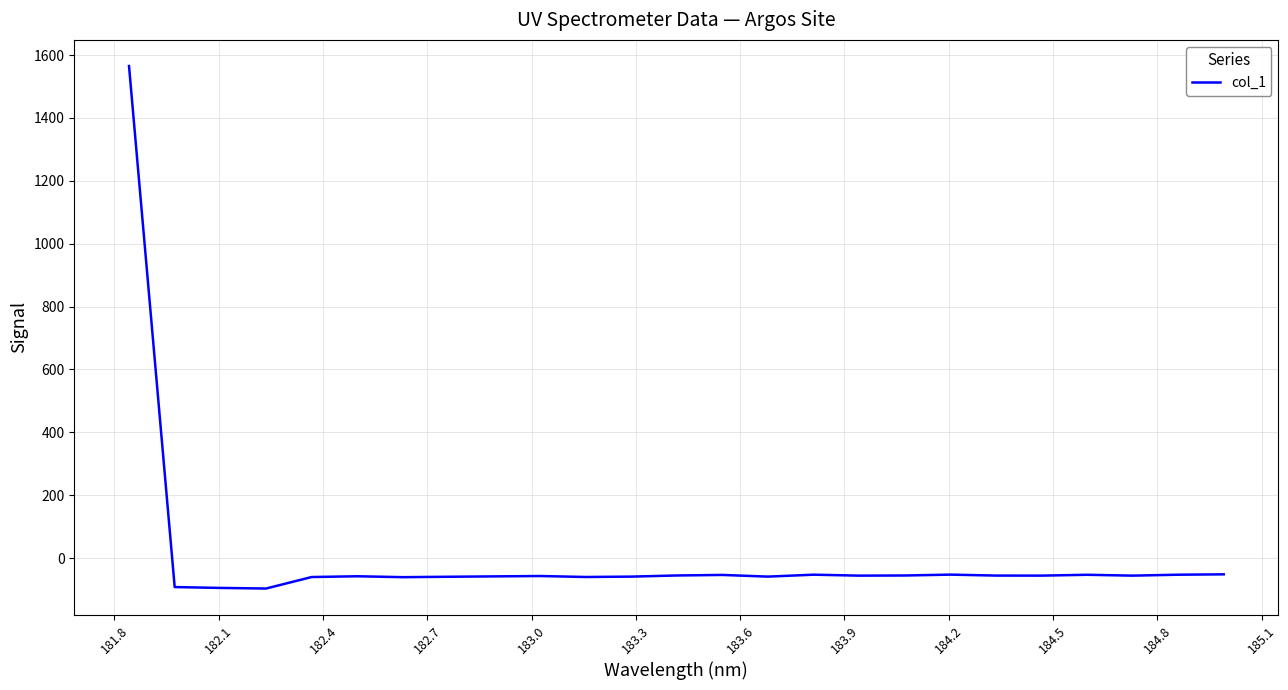

What is the difference between the maximum and minimum values?

1662.3